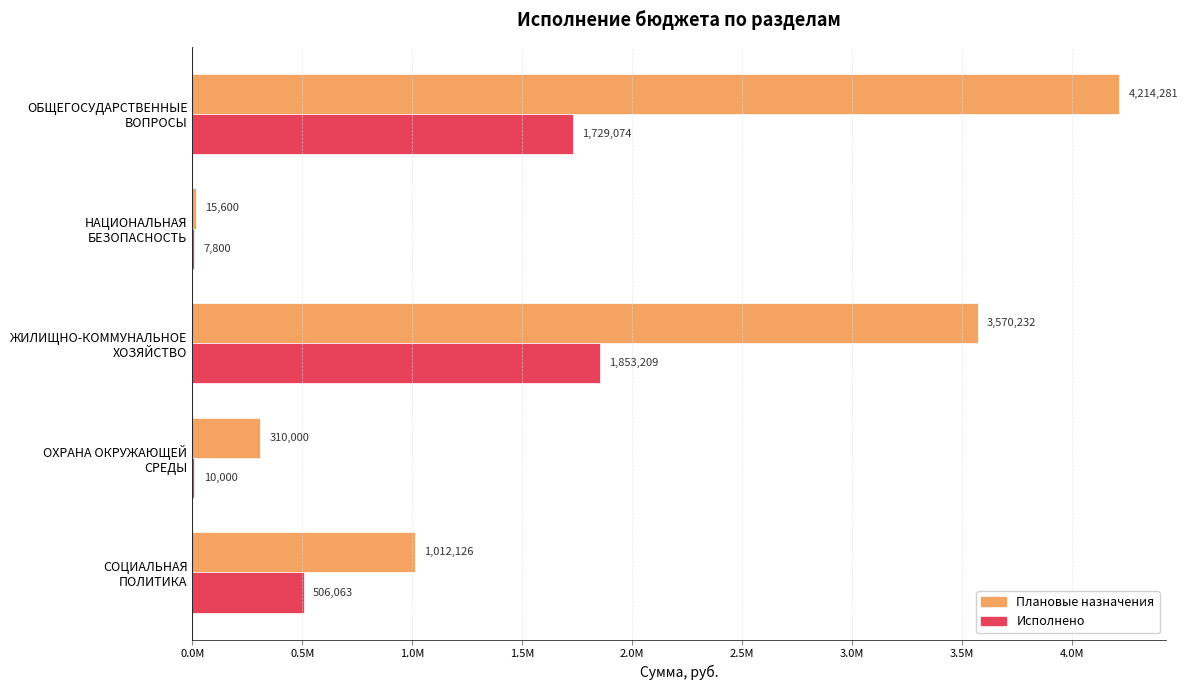

What are all the series names shown in the legend?

Плановые назначения, Исполнено